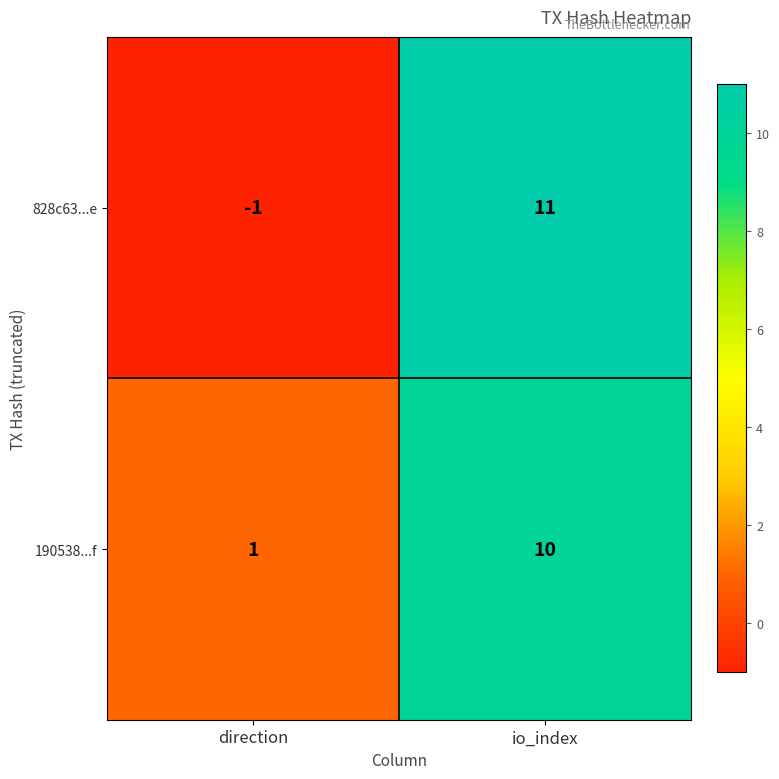

What is the minimum value shown in the chart?

-1